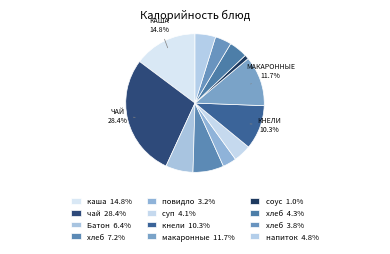

To the nearest percent, what is the average slice percentage?

8%